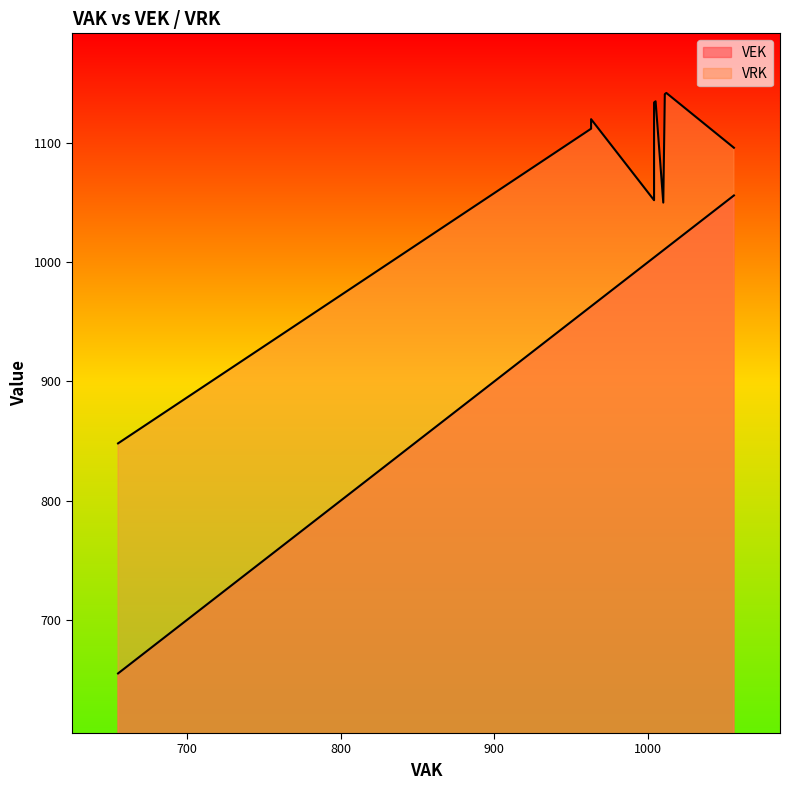

Between 1005 and 963, which series saw the biggest shift?

VEK